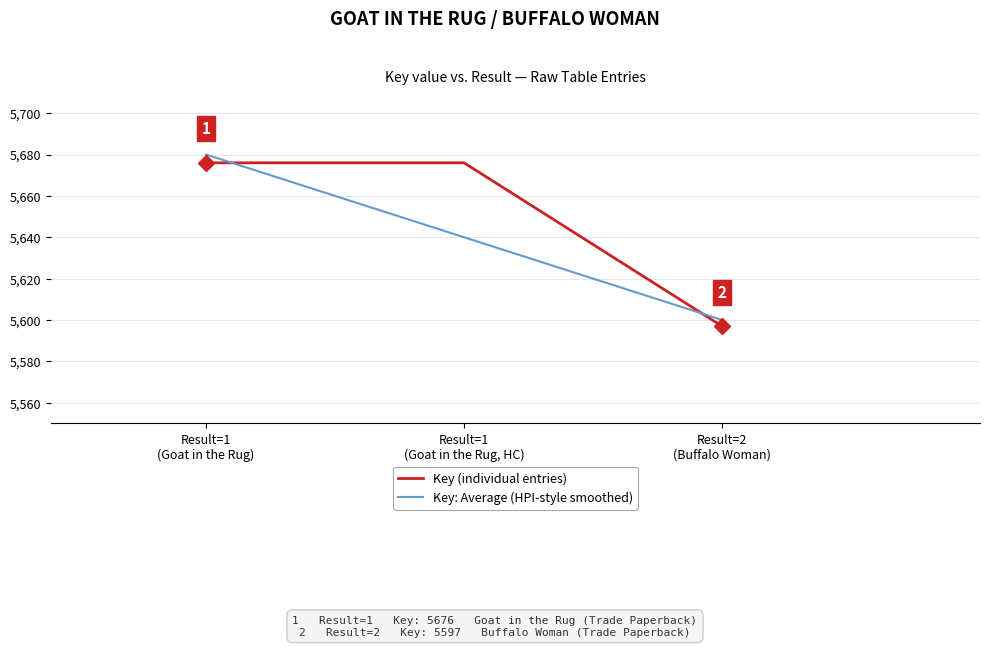

Reading left to right, list all the values displayed in this chart.

Key (individual entries): 5676	5676	5597
Key: Average (HPI-style smoothed): 5680	5640	5600